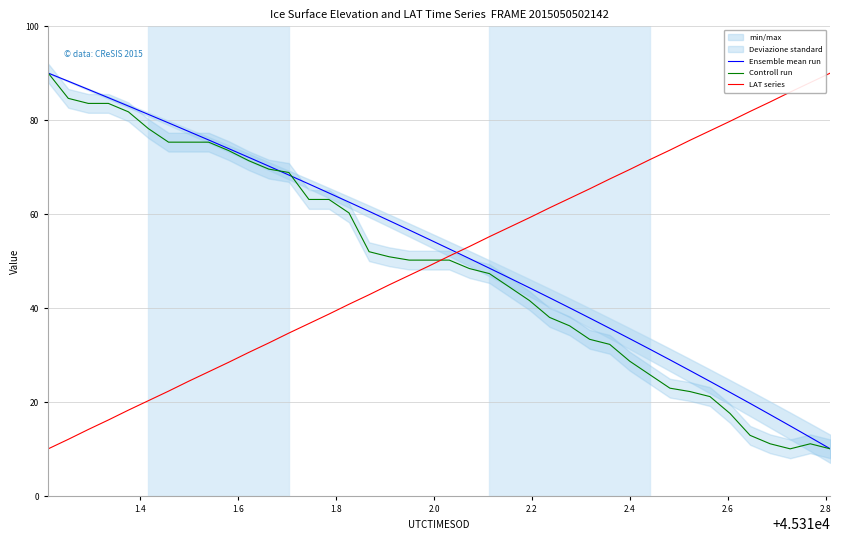

What is the maximum value for Controll run?

90.0